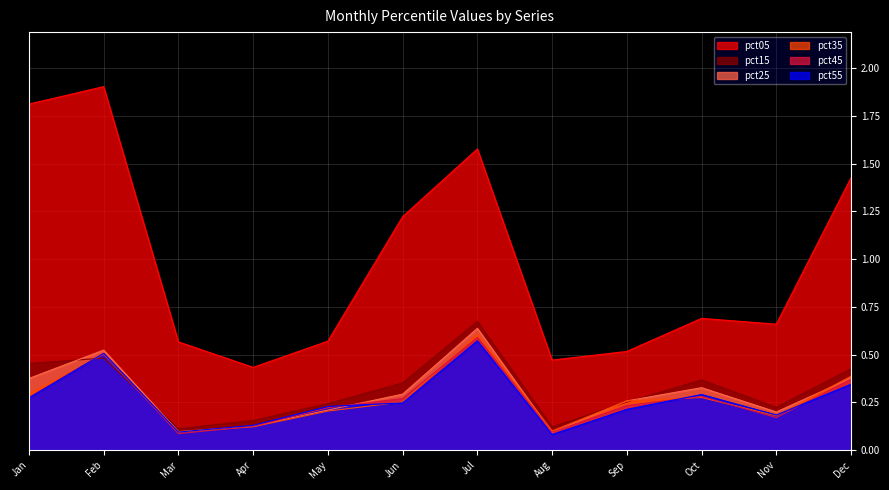

Count the number of data series in this chart.

6